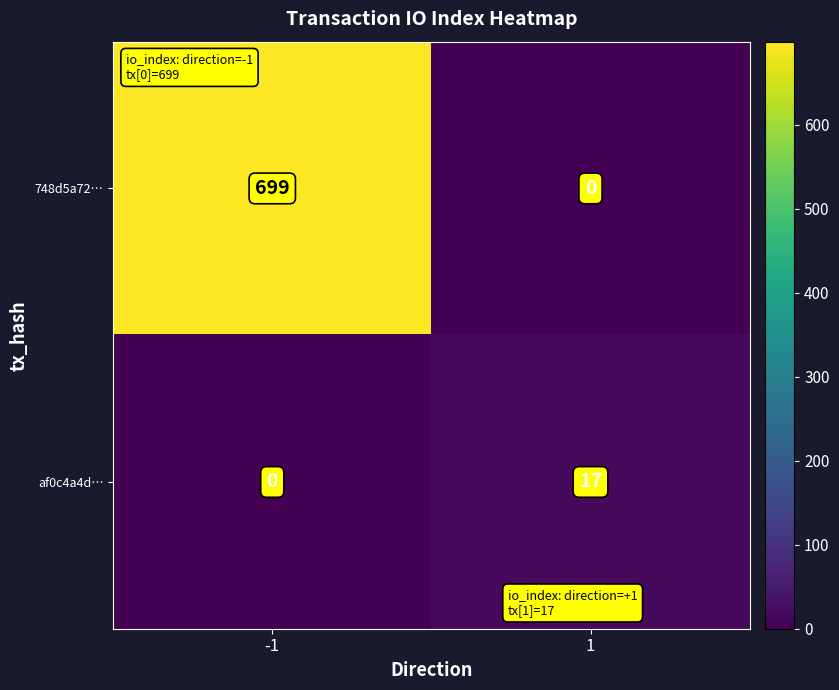

Which series has the largest total across all categories?

748d5a72…